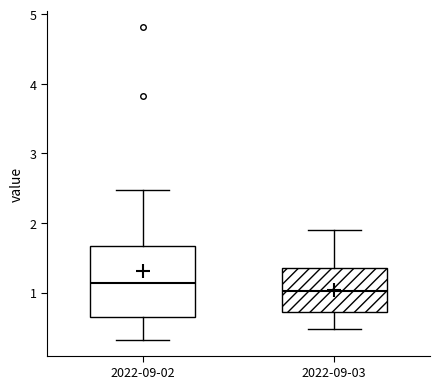

Which box's median line is the lowest?

2022-09-03